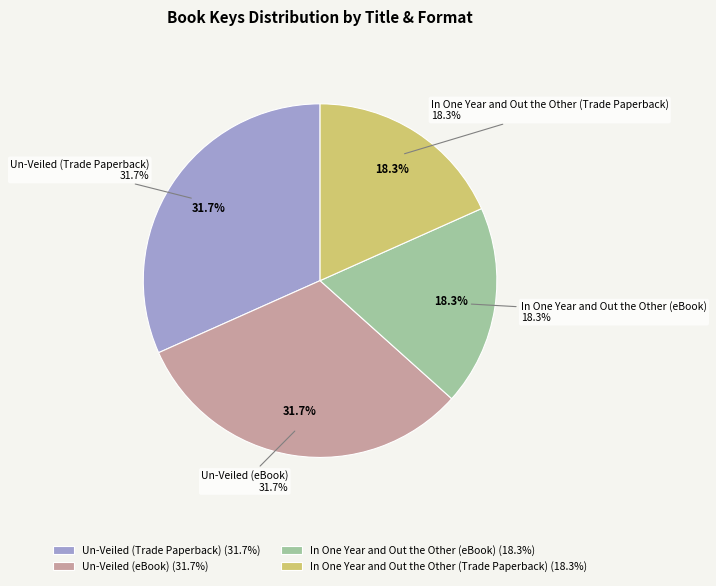

Rank the categories by value from lowest to highest.

In One Year and Out the Other (eBook), In One Year and Out the Other (Trade Paperback), Un-Veiled (Trade Paperback), Un-Veiled (eBook)